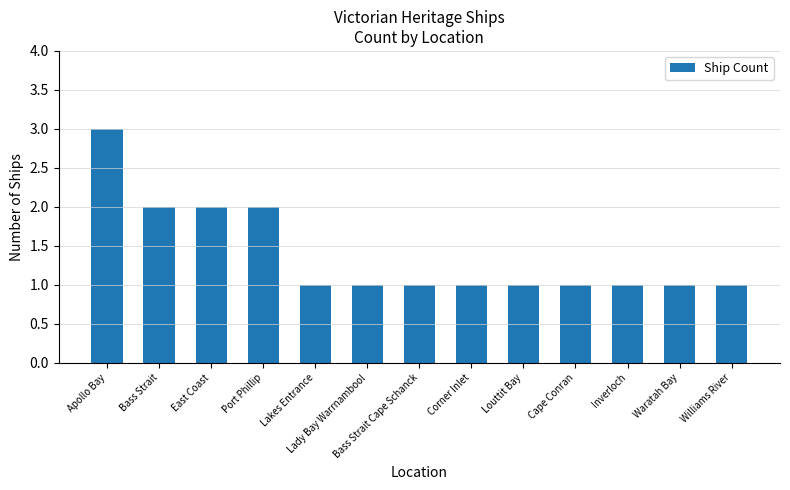

What position from the left is East Coast?

3